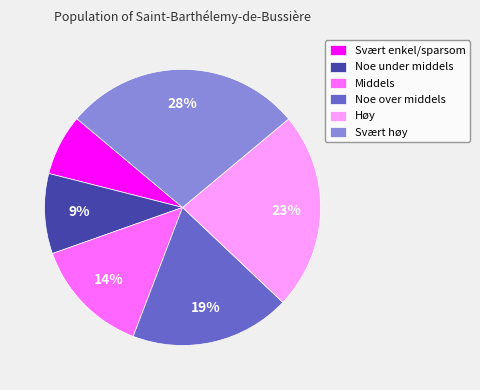

Do Noe under middels and Svært høy together represent more than half of the pie?

No